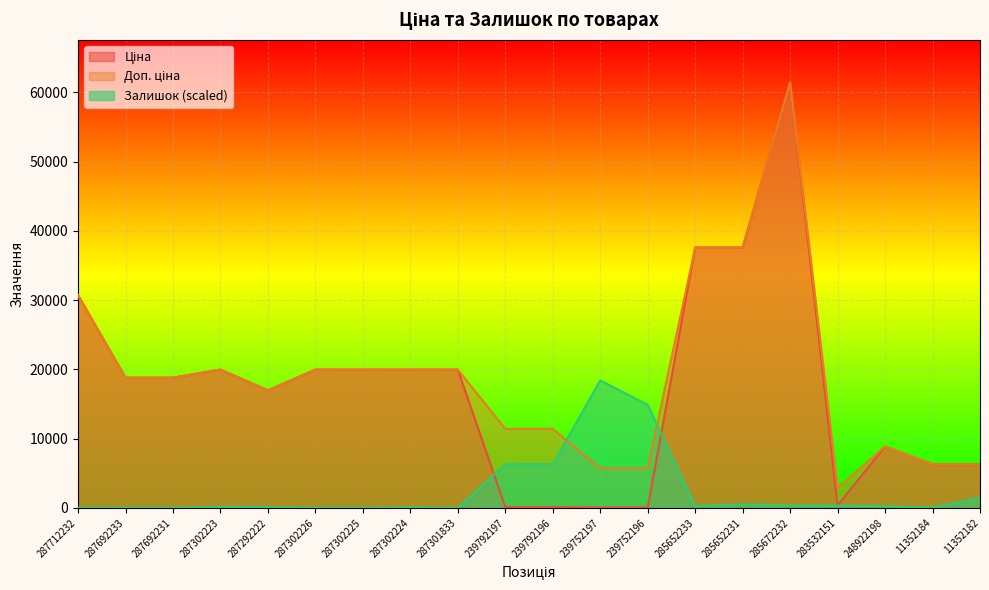

Reading left to right, extract all data points from this chart.

Ціна: 287712232=30717.1	287692233=18796.8	287692231=18796.8	287302223=19964.2	287292222=16976.3	287302226=19964.2	287302225=19964.2	287302224=19964.2	287301833=19964.2	239792197=114.1	239792196=114.1	239752197=57.0	239752196=57.0	285652233=37593.6	285652231=37593.6	285672232=61434.3	283532151=359.9	248922198=8856.7	11352184=6308.8	11352182=6308.8
Доп. ціна: 287712232=30717.1	287692233=18796.8	287692231=18796.8	287302223=19964.2	287292222=16976.3	287302226=19964.2	287302225=19964.2	287302224=19964.2	287301833=19964.2	239792197=11410.0	239792196=11410.0	239752197=5705.0	239752196=5705.0	285652233=37593.6	285652231=37593.6	285672232=61434.3	283532151=2878.8	248922198=8856.7	11352184=6308.8	11352182=6308.8
Залишок: 287712232=0.0	287692233=0.0	287692231=0.0	287302223=152.5	287292222=108.9	287302226=0.0	287302225=0.0	287302224=65.4	287301833=0.0	239792197=6295.9	239792196=6317.7	239752197=18408.5	239752196=14879.3	285652233=283.2	285652231=501.1	285672232=348.6	283532151=326.8	248922198=239.6	11352184=43.6	11352182=1481.4